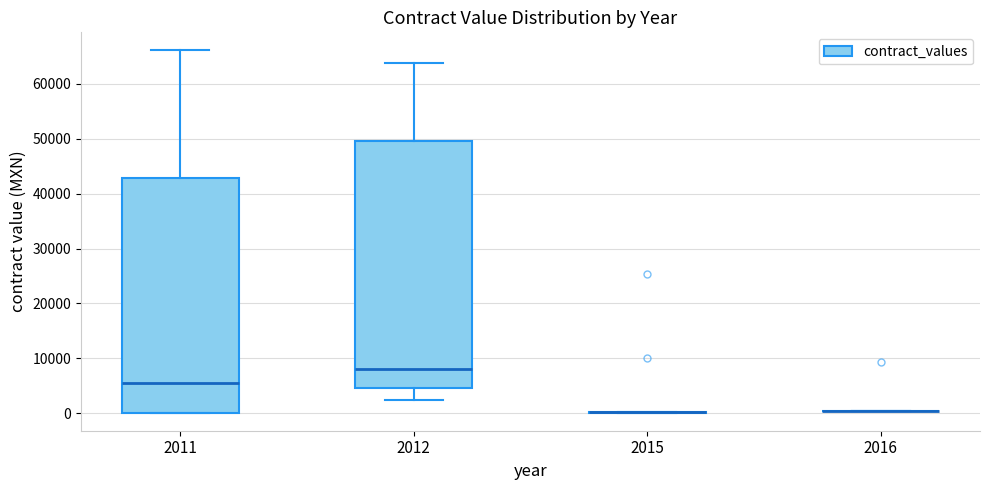

Reading left to right, read every box against the y-axis: the position of its median line, the range the box covers, and the ends of its whiskers. The values are not printed on the chart, so give them approximately, as read against the axis.

2011: median 5000, box 0 to 43000, whiskers 0 to 66000
2012: median 8000, box 5000 to 49000, whiskers 2000 to 64000
2015: box collapsed to a line at 0, whiskers 0 to 0
2016: box collapsed to a line at 0, whiskers 0 to 0